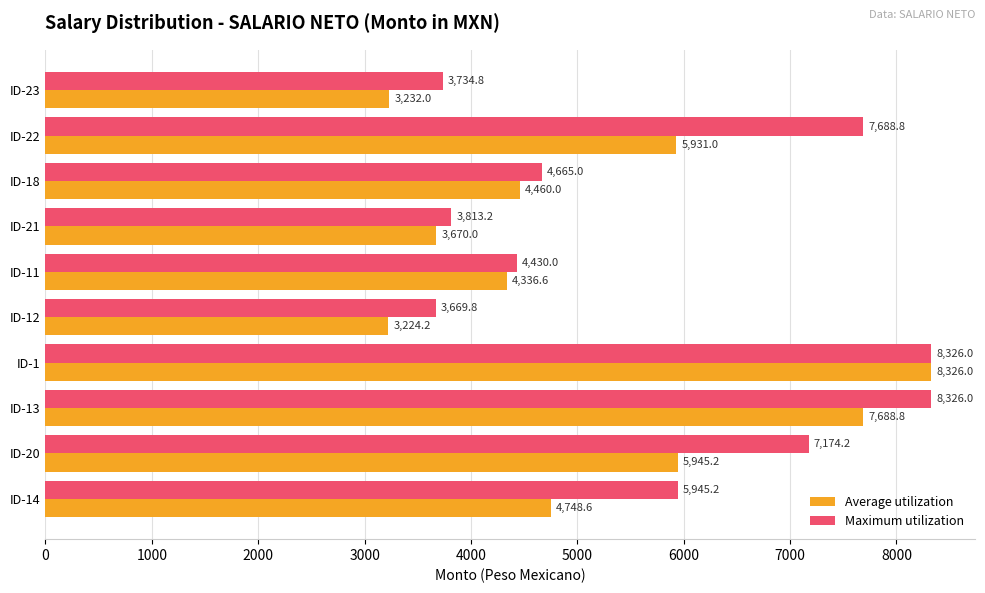

At how many categories does at least one series exceed 7647?

3